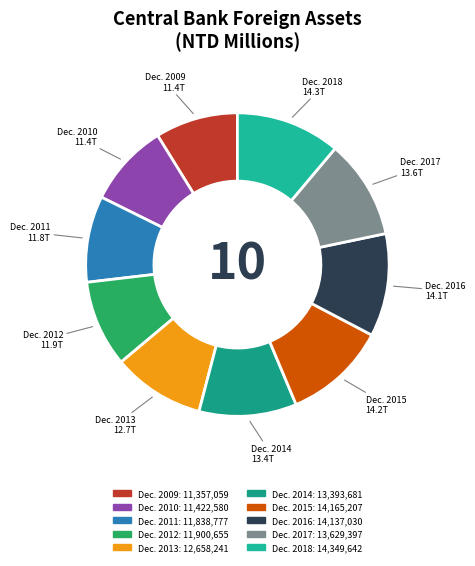

True or false: Dec. 2010 accounts for 20% of the total.

False